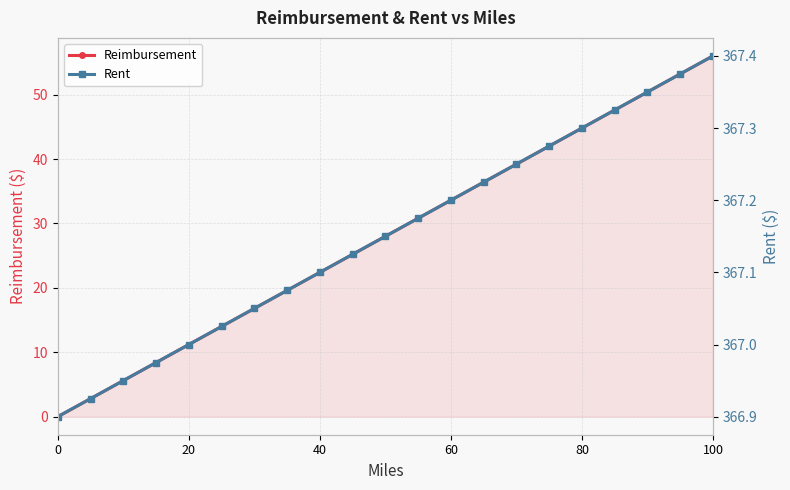

What is the average value of the Rent series?

367.1